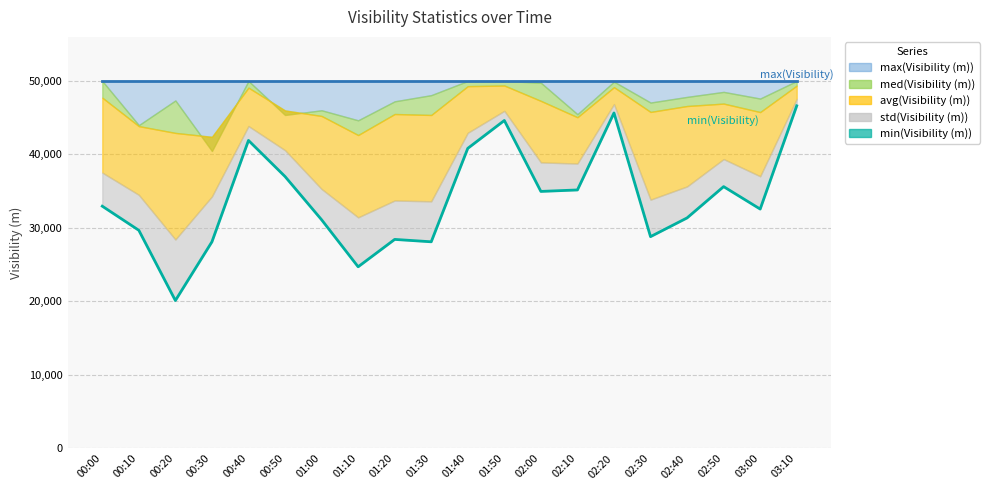

Which series has the largest total across all categories?

max(Visibility (m)) line